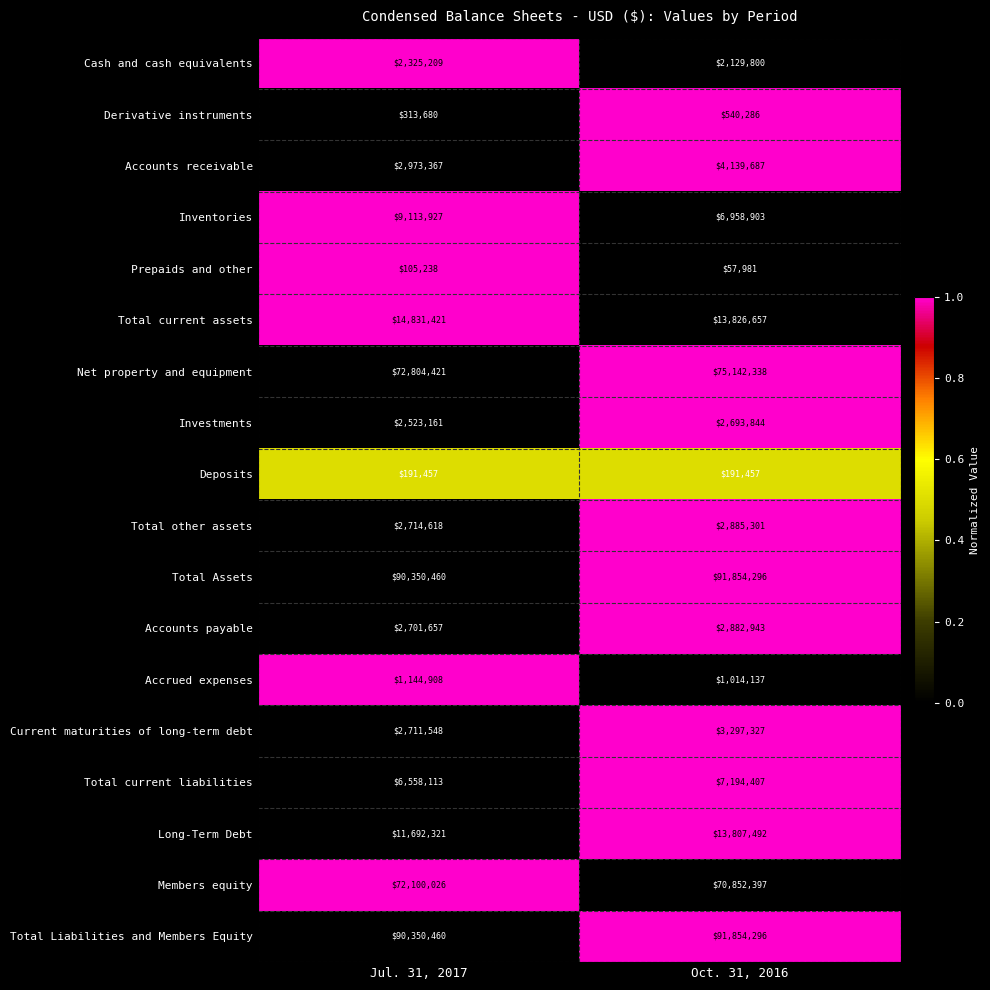

Which series has the widest spread of values?

Net property and equipment